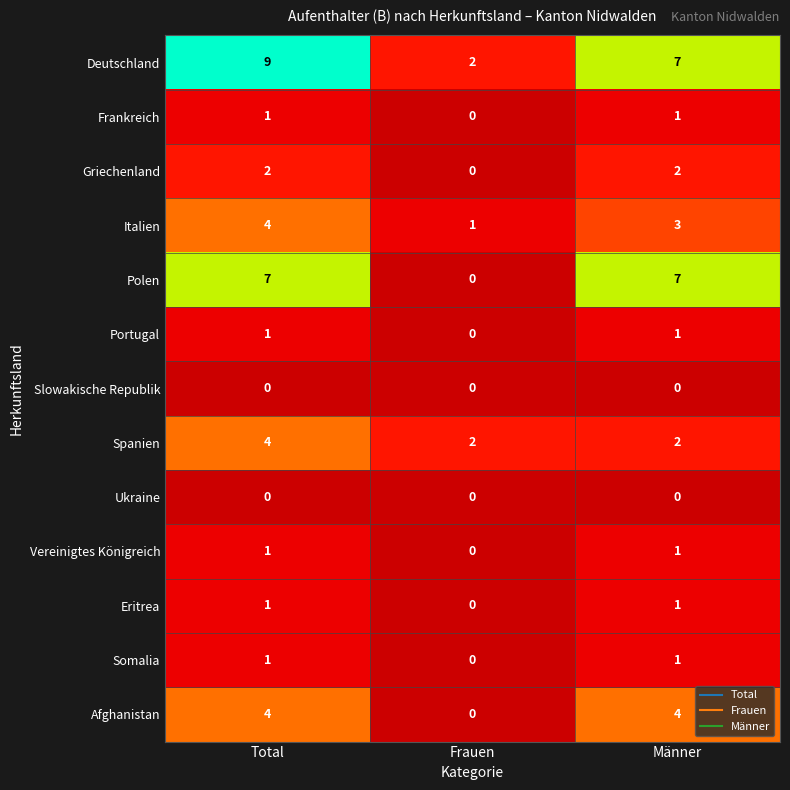

Which label corresponds to the largest value in the chart?

Total